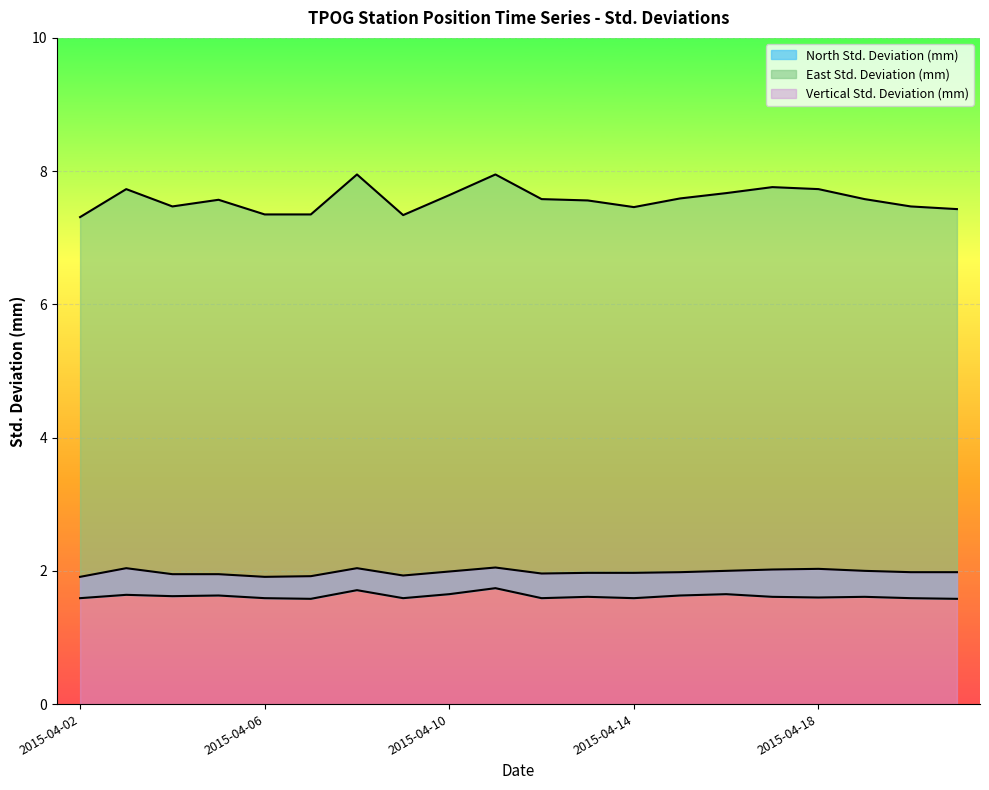

Rank the series by their maximum value, from lowest to highest.

East Std. Deviation (mm), North Std. Deviation (mm), Vertical Std. Deviation (mm)